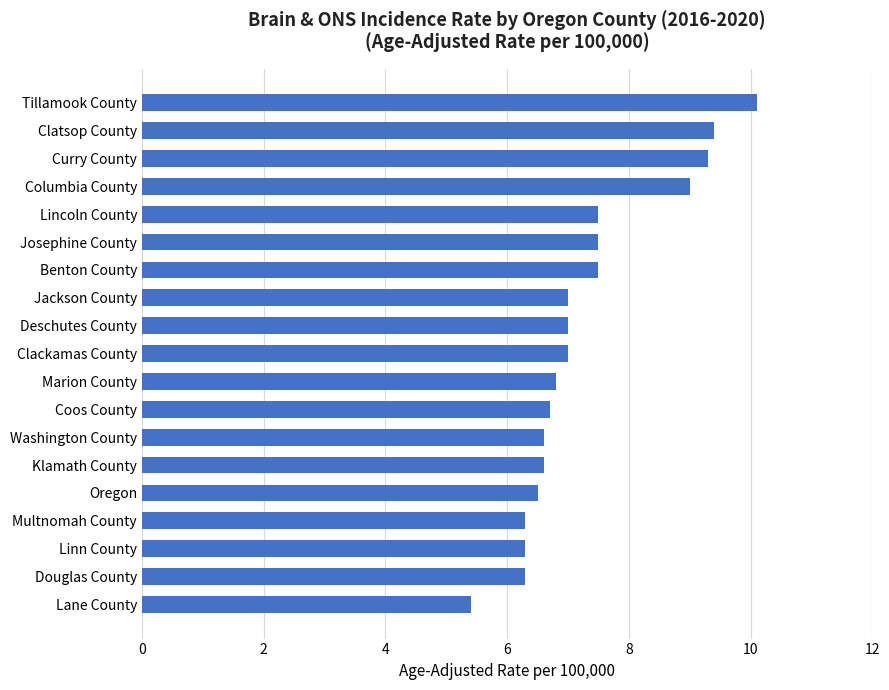

How many values are below 7?

9